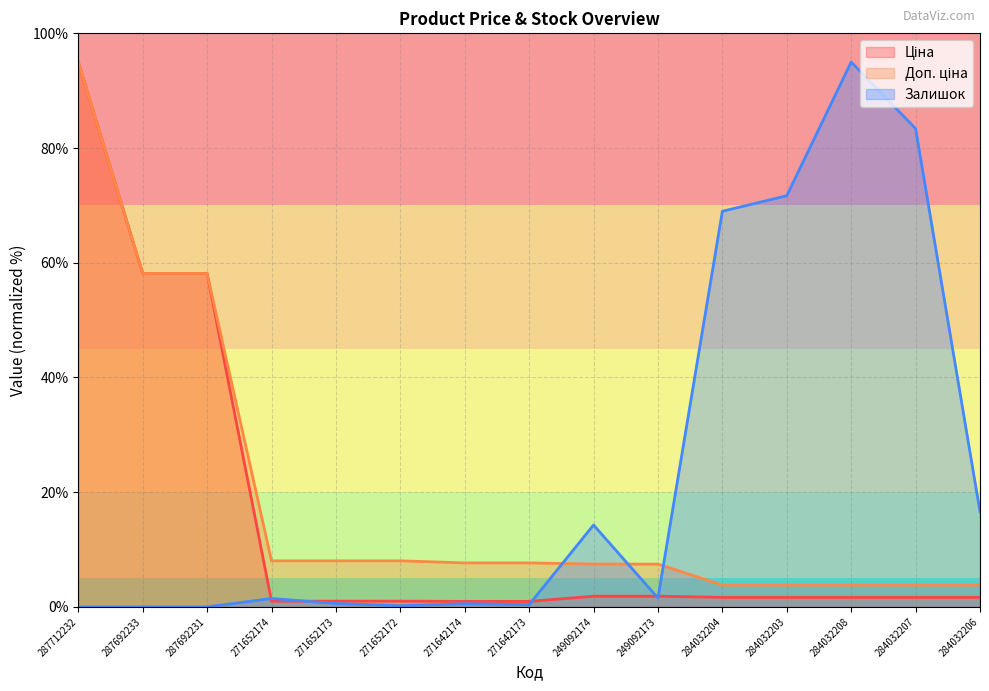

Which series ends up on top after the final intersection of Ціна and Залишок?

Залишок